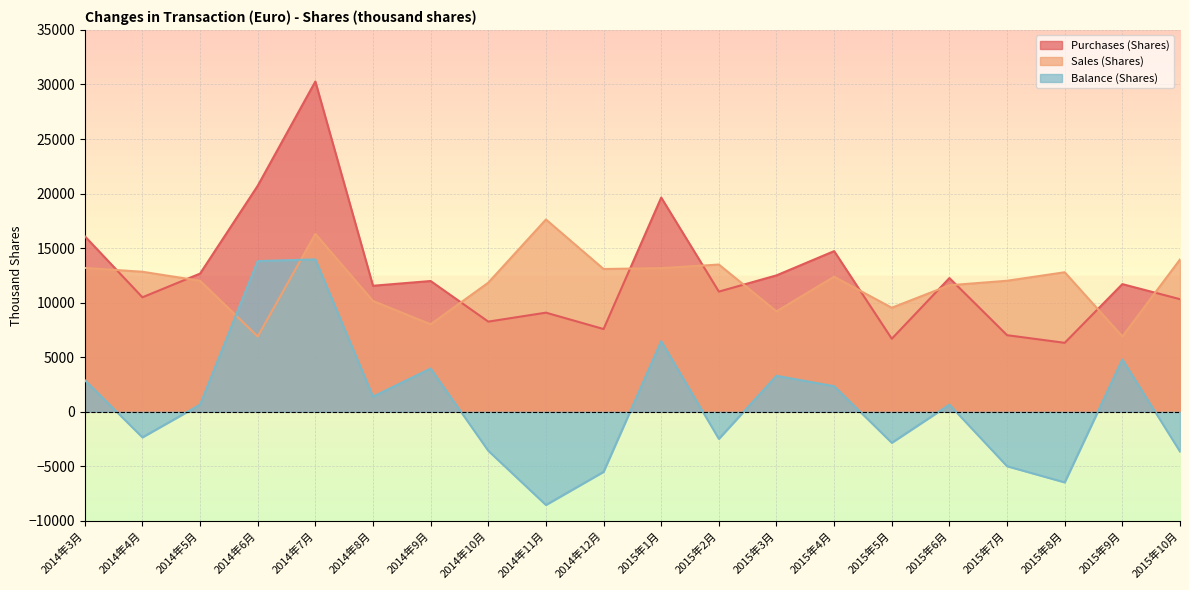

What is the average value of the Purchases (Shares) series?

12548